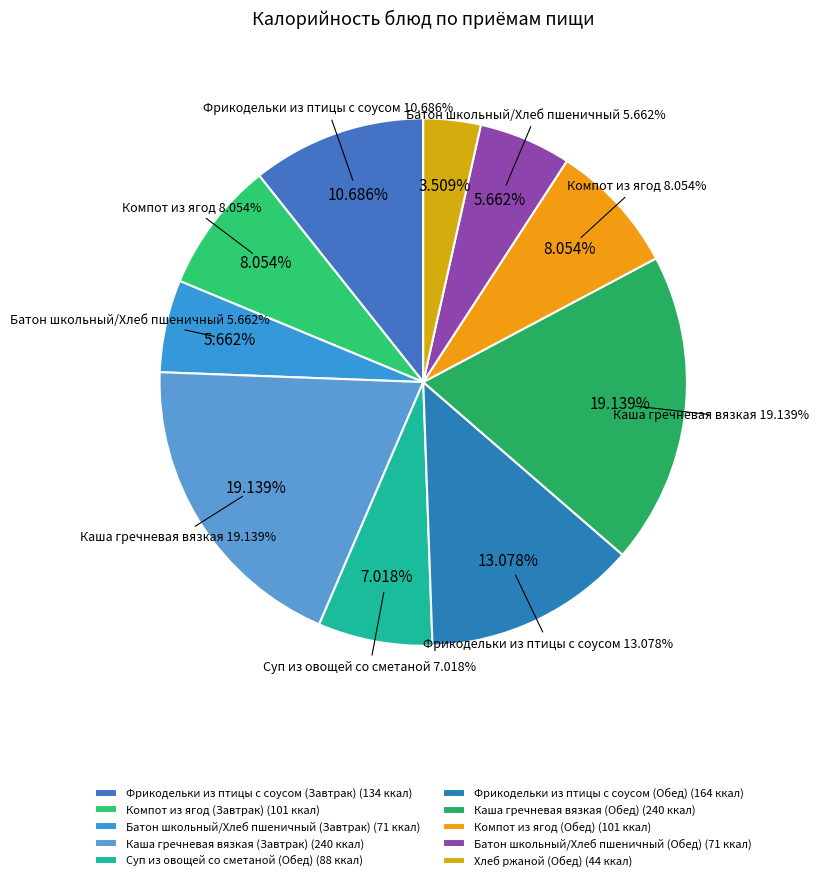

What is the change in value from Фрикодельки из птицы с соусом (Обед) to Хлеб ржаной (Обед)?

-120